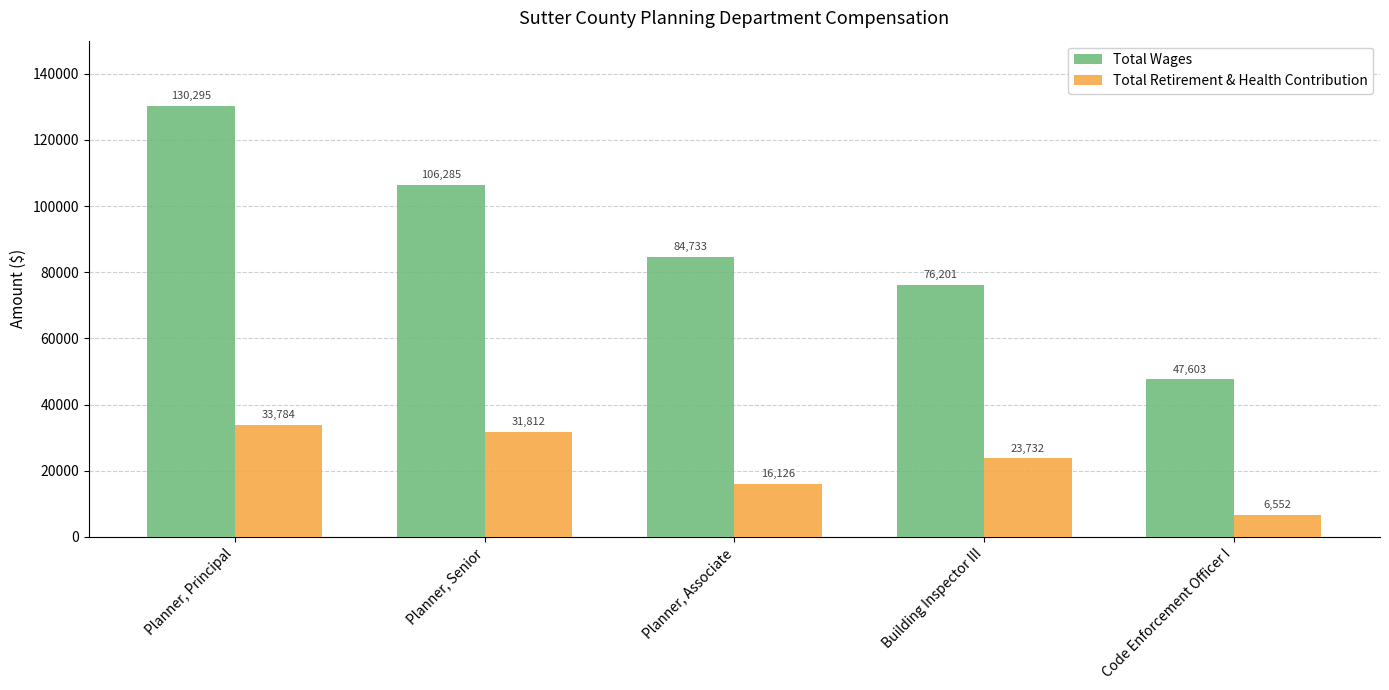

The Total Retirement & Health Contribution series shows 33784 at Planner, Principal. True or false?

True